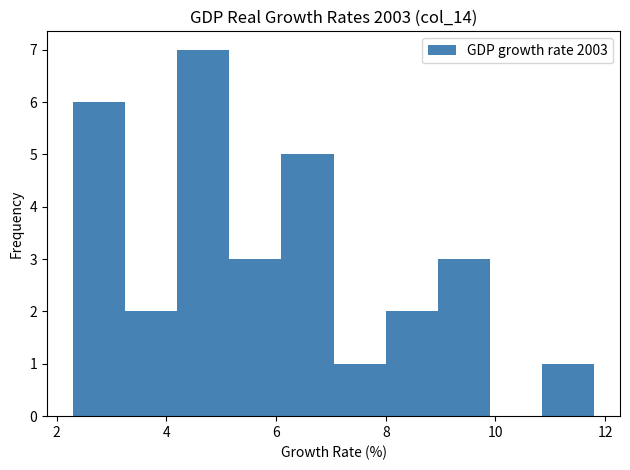

Reading left to right, list every bar in this chart as the range it spans on the x-axis followed by its height. Neither the bar edges nor the heights are printed on the chart, so give them approximately, as read against the axes.

2.4 to 3.2: 6
3.2 to 4.2: 2
4.2 to 5.2: 7
5.2 to 6.0: 3
6.0 to 7.0: 5
7.0 to 8.0: 1
8.0 to 9.0: 2
9.0 to 9.8: 3
9.8 to 10.8: 0
10.8 to 11.8: 1